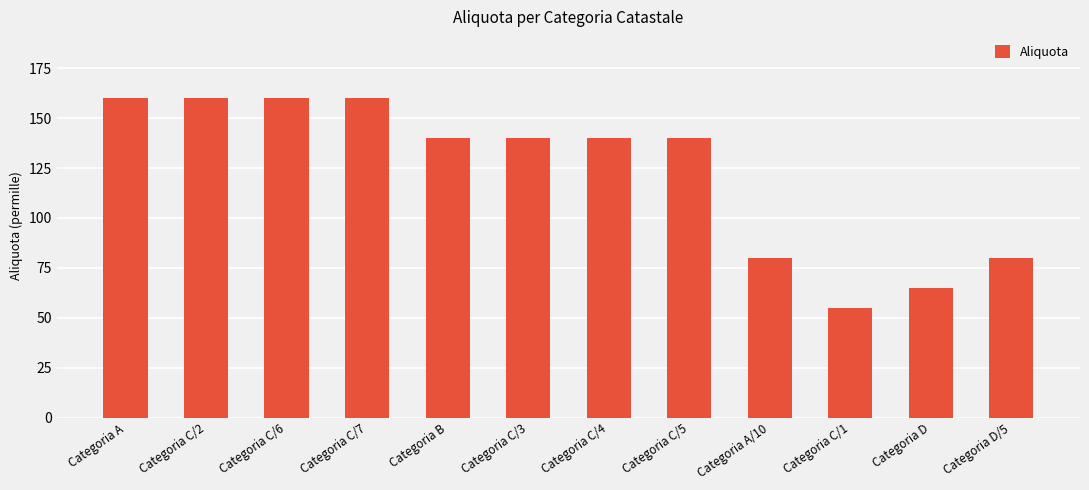

What is the label of the 3rd bar from the left?

Categoria C/6